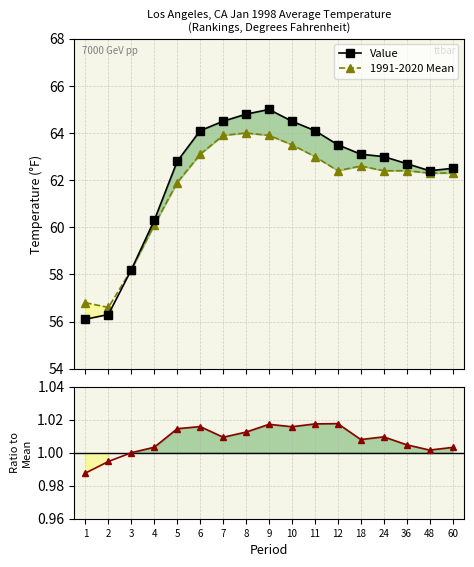

At which label does Value / Mean first exceed 1?

4